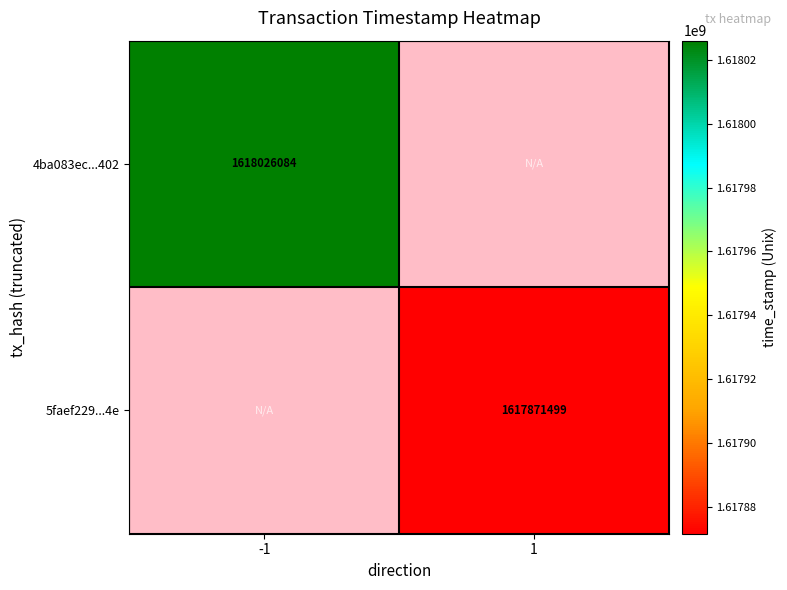

The value of 4ba083ec...402 at -1 is 1618026084. True or false?

True